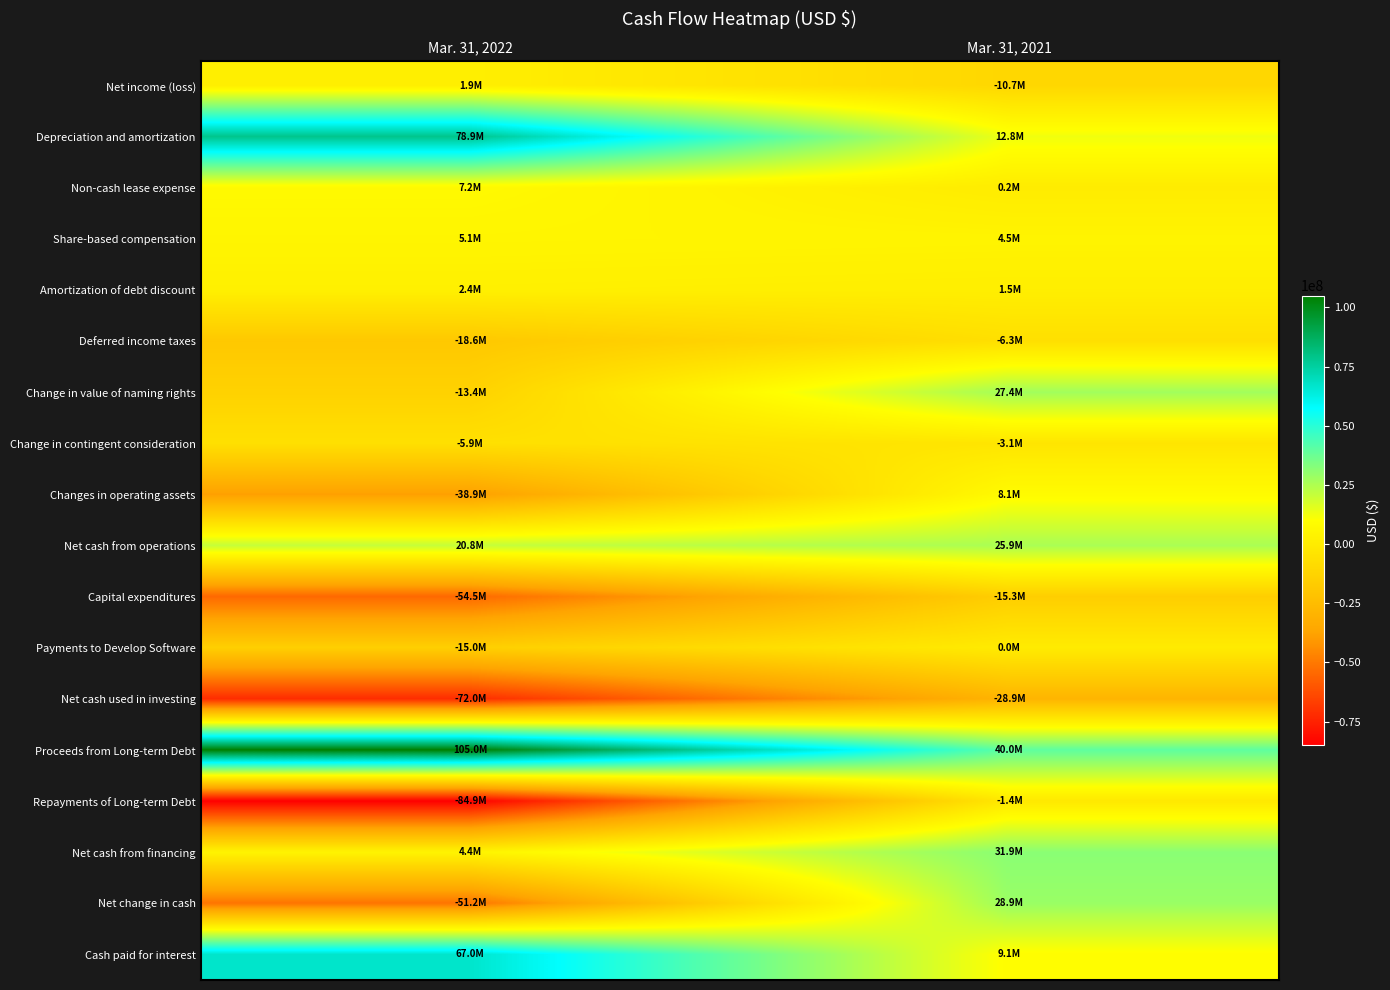

Rank the series by their maximum value, from highest to lowest.

Proceeds from Long-term Debt, Depreciation and amortization, Cash paid for interest, Net cash from financing, Net change in cash, Change in value of naming rights, Net cash from operations, Changes in operating assets, Non-cash lease expense, Share-based compensation, Amortization of debt discount, Net income (loss), Payments to Develop Software, Repayments of Long-term Debt, Change in contingent consideration, Deferred income taxes, Capital expenditures, Net cash used in investing